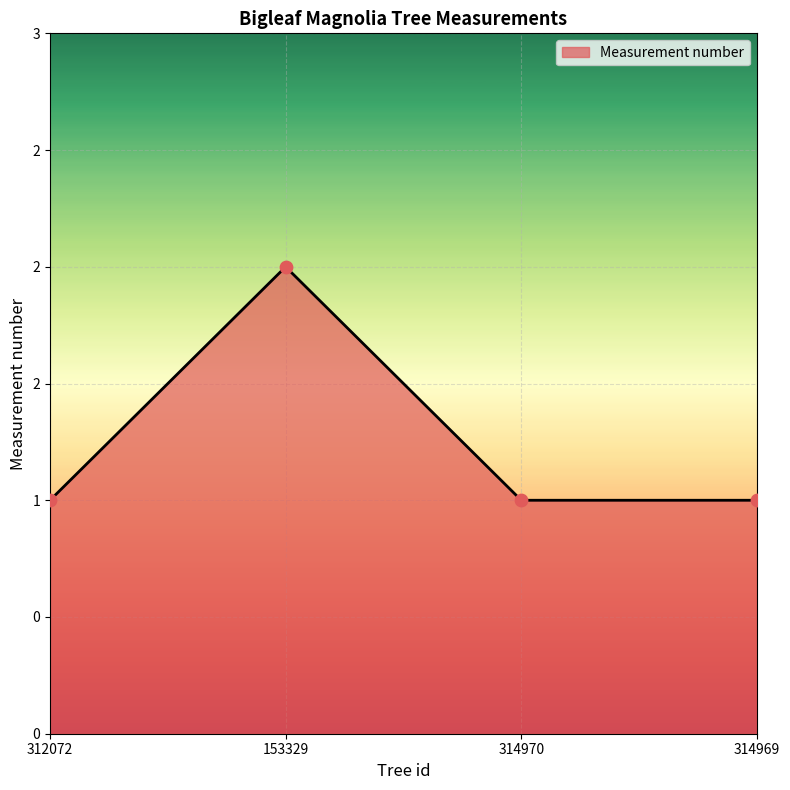

What is the ratio of the value at 153329 to the value at 314969?

2.0